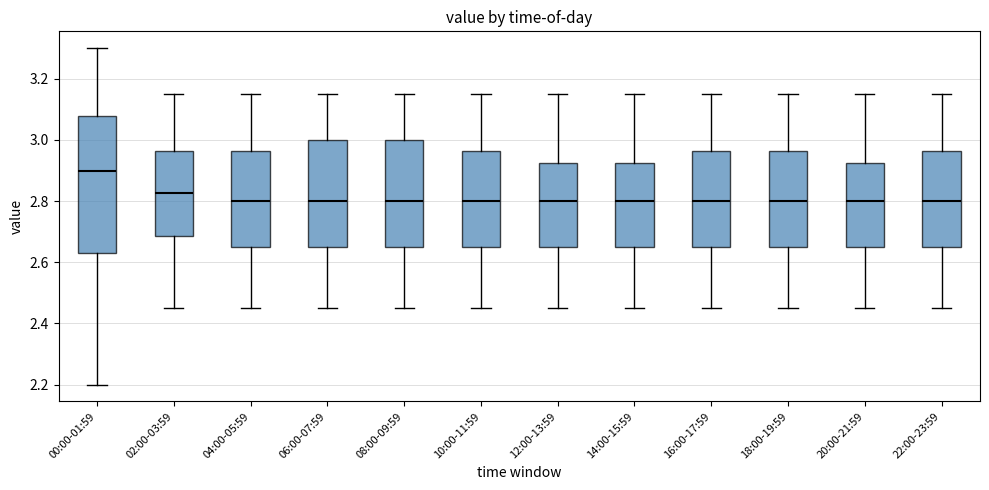

Where is the upper edge of the box for 18:00-19:59 on the y-axis? The values are not printed on the chart, so give them approximately, as read against the axis.

2.96